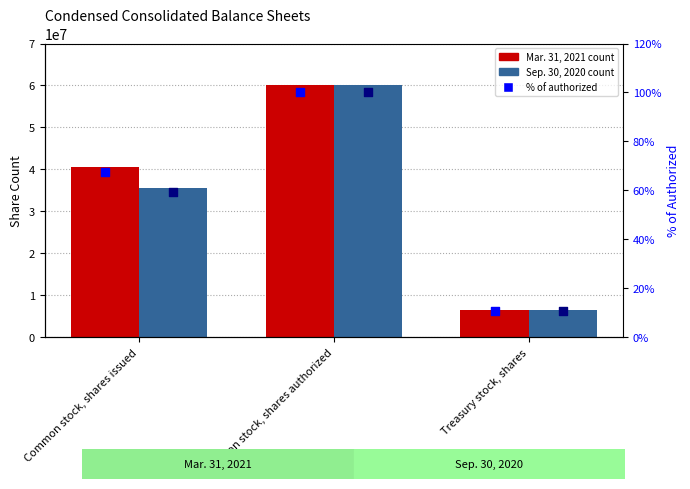

Which series has the widest spread of Y values?

Sep. 30, 2020